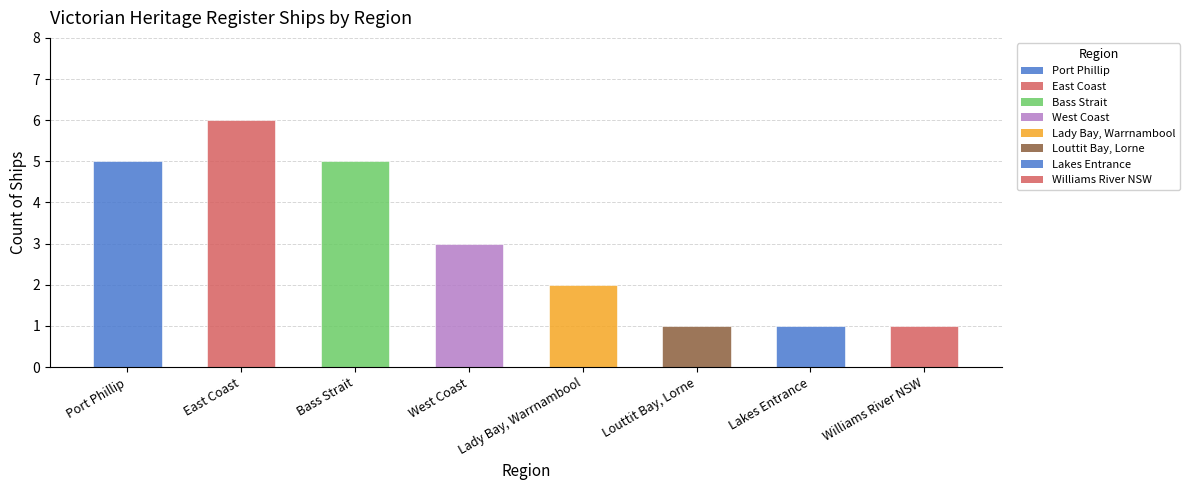

Reading left to right, extract all data points from this chart.

Port Phillip=5	East Coast=6	Bass Strait=5	West Coast=3	Lady Bay, Warrnambool=2	Louttit Bay, Lorne=1	Lakes Entrance=1	Williams River NSW=1